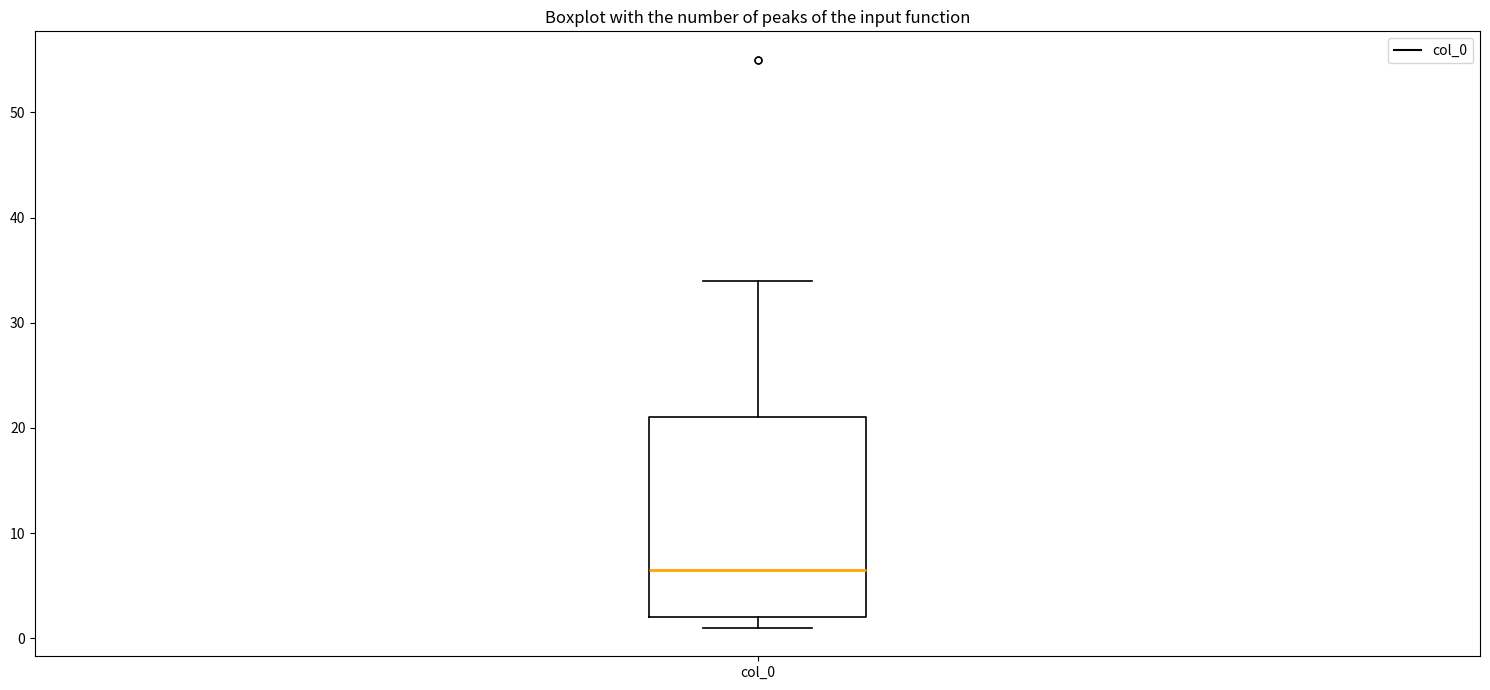

Where does the median line of the box for col_0 sit on the y-axis? The values are not printed on the chart, so give them approximately, as read against the axis.

7